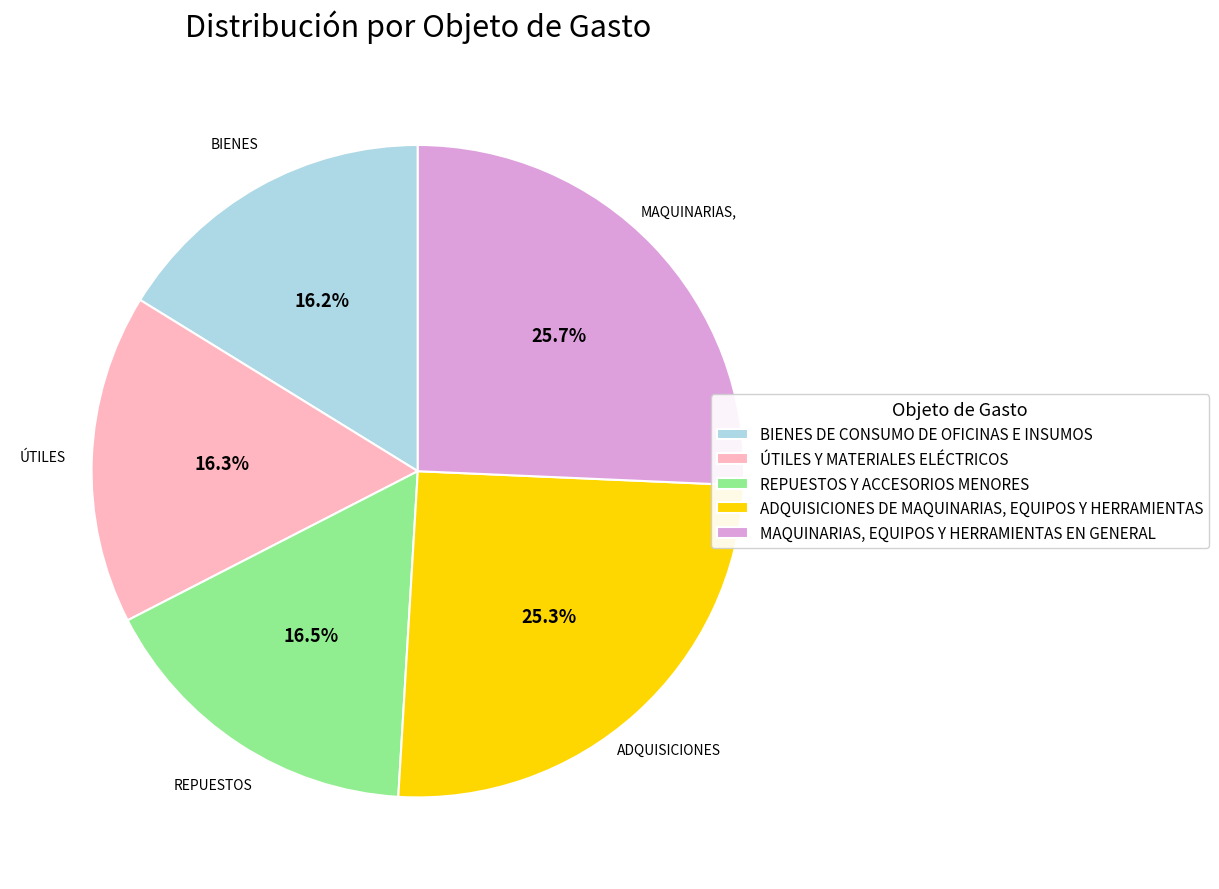

How much of the chart is everything except BIENES DE CONSUMO DE OFICINAS E INSUMOS?

83.8%